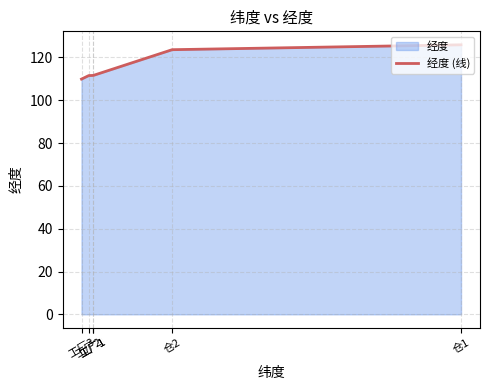

The chart shows a value of 111.6 at 工厂1. True or false?

True